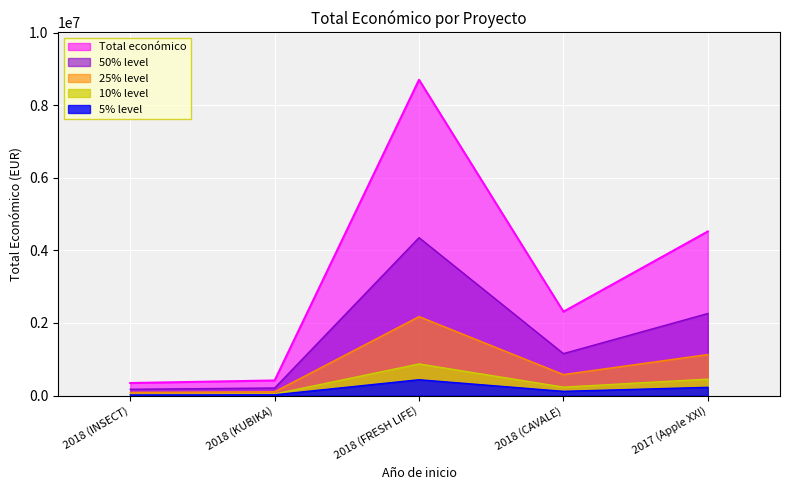

Where is the first local minimum?

2018 (CAVALE)